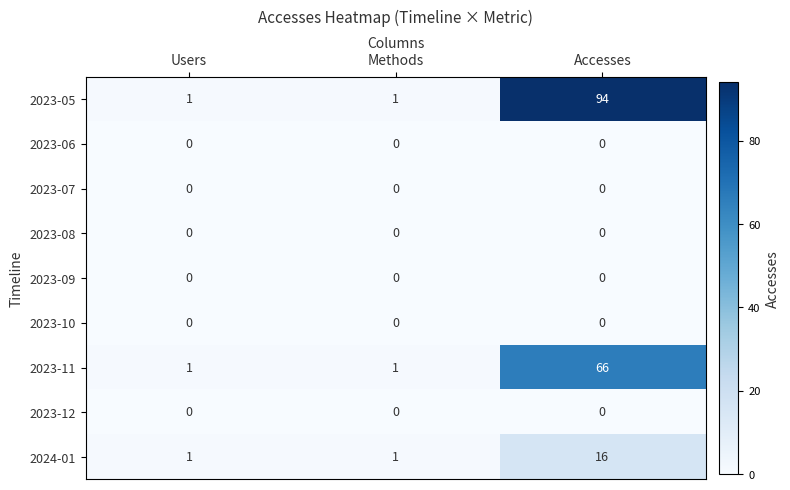

Reading left to right, what are all the values shown in this chart?

2023-05: 1	1	94
2023-06: 0	0	0
2023-07: 0	0	0
2023-08: 0	0	0
2023-09: 0	0	0
2023-10: 0	0	0
2023-11: 1	1	66
2023-12: 0	0	0
2024-01: 1	1	16